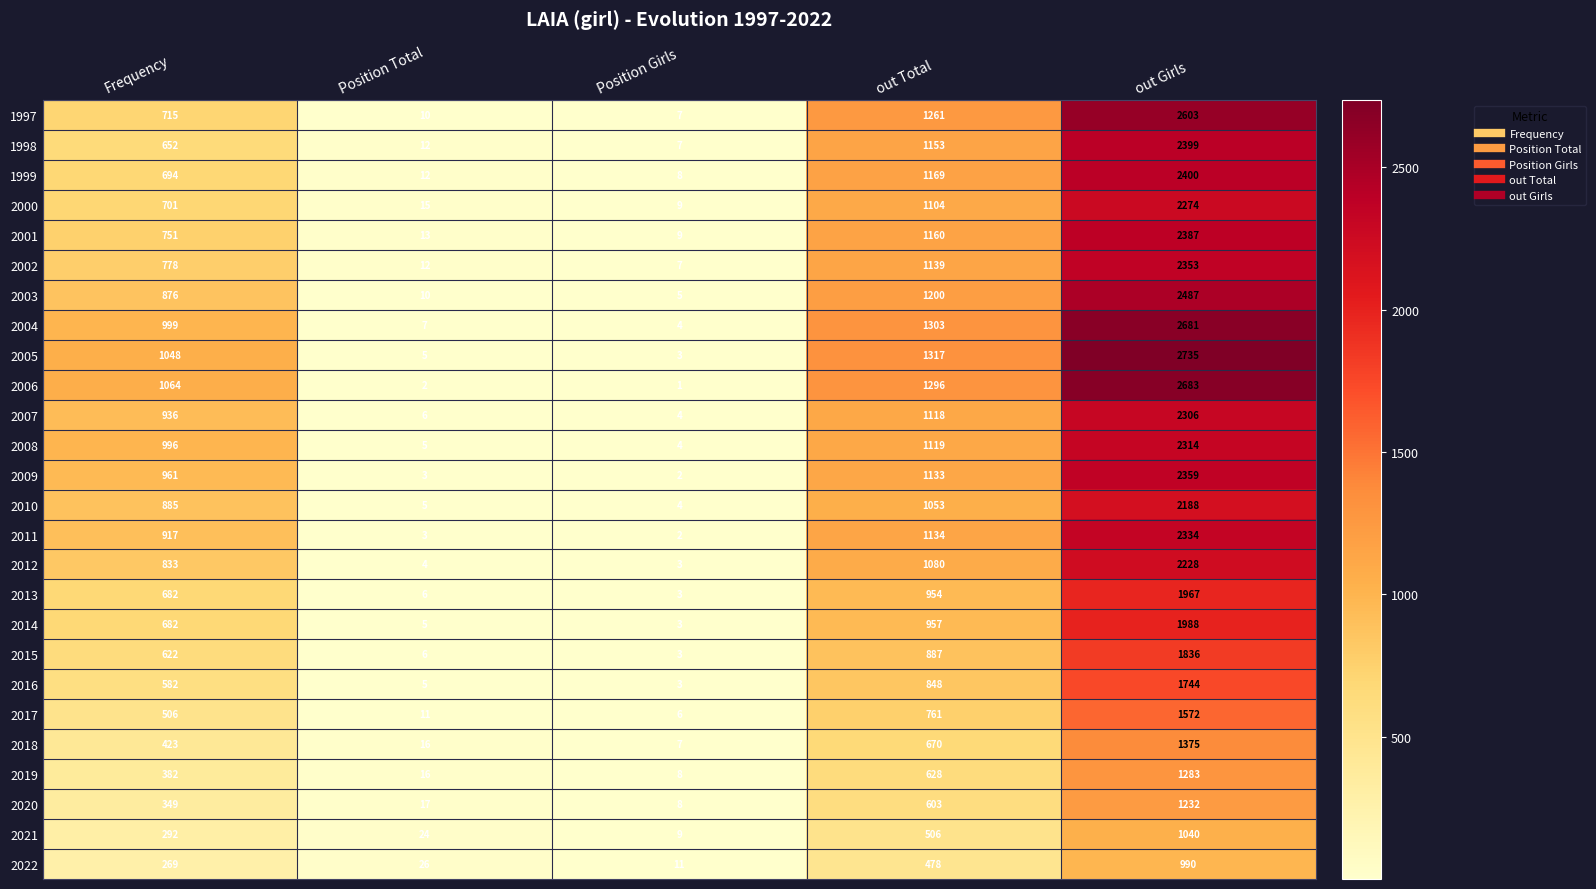

At out Total, list the series in order from smallest to largest.

2022, 2021, 2020, 2019, 2018, 2017, 2016, 2015, 2013, 2014, 2010, 2012, 2000, 2007, 2008, 2009, 2011, 2002, 1998, 2001, 1999, 2003, 1997, 2006, 2004, 2005